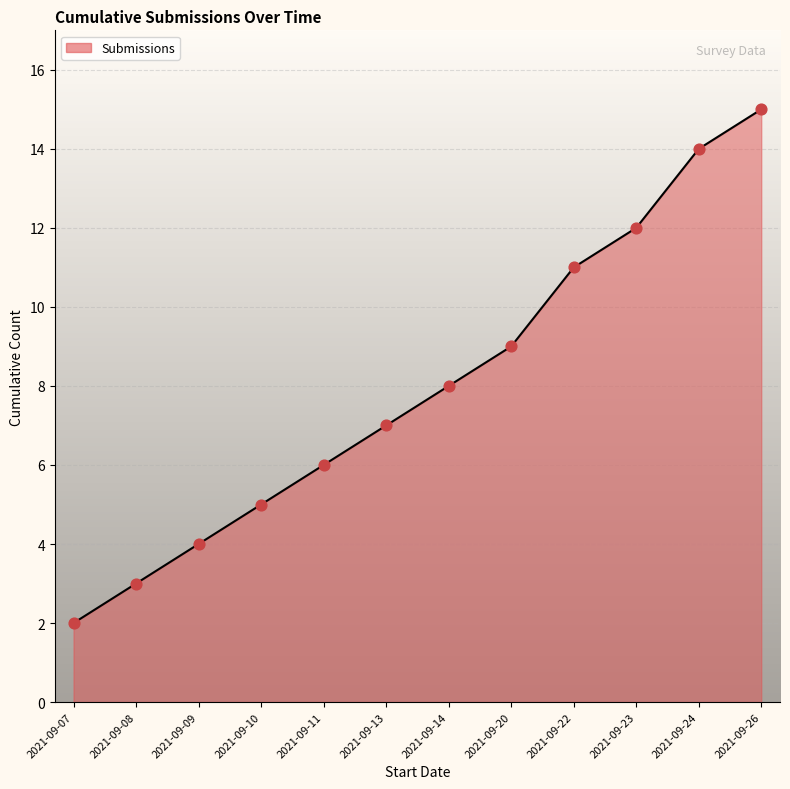

What is the change in value from 2021-09-11 to 2021-09-26?

+9